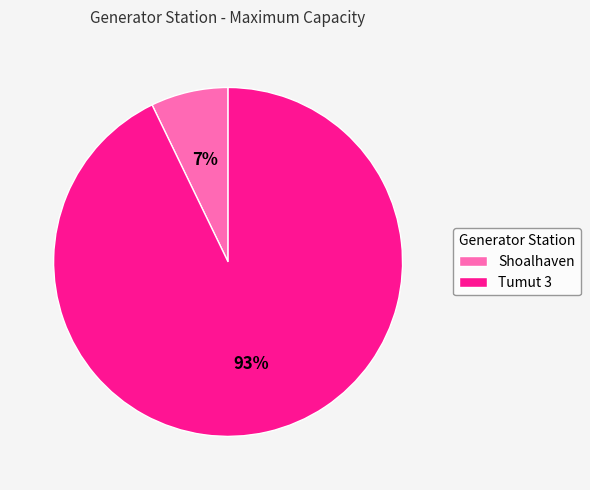

What is the smallest slice in the pie chart?

Shoalhaven